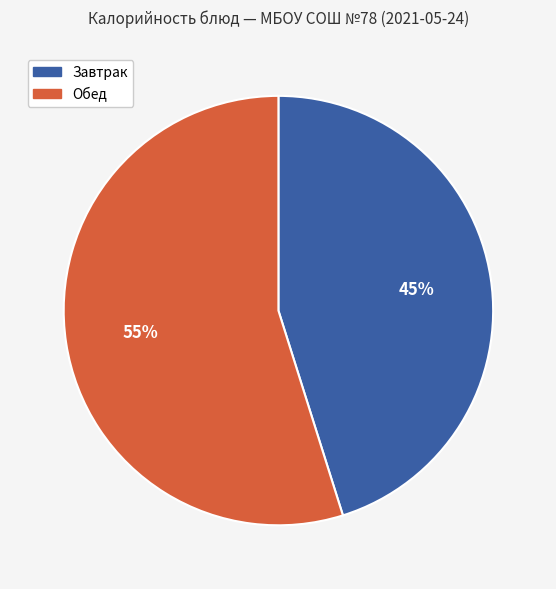

Is there any slice that represents more than half of the pie?

Yes